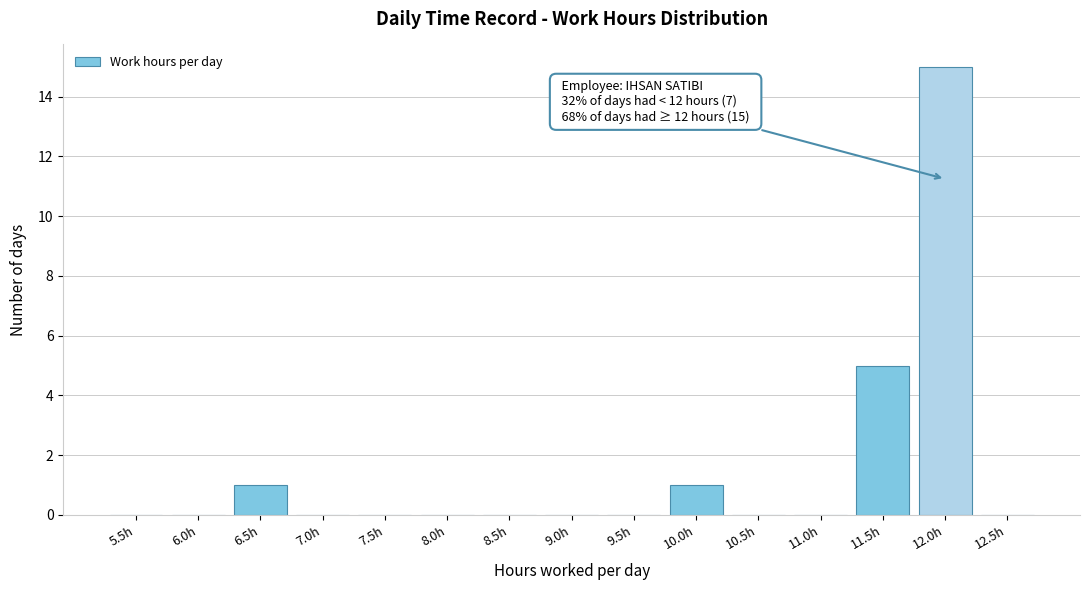

Reading left to right, what are all the values shown in this chart?

5.5h=0	6.0h=0	6.5h=1	7.0h=0	7.5h=0	8.0h=0	8.5h=0	9.0h=0	9.5h=0	10.0h=1	10.5h=0	11.0h=0	11.5h=5	12.0h=15	12.5h=0